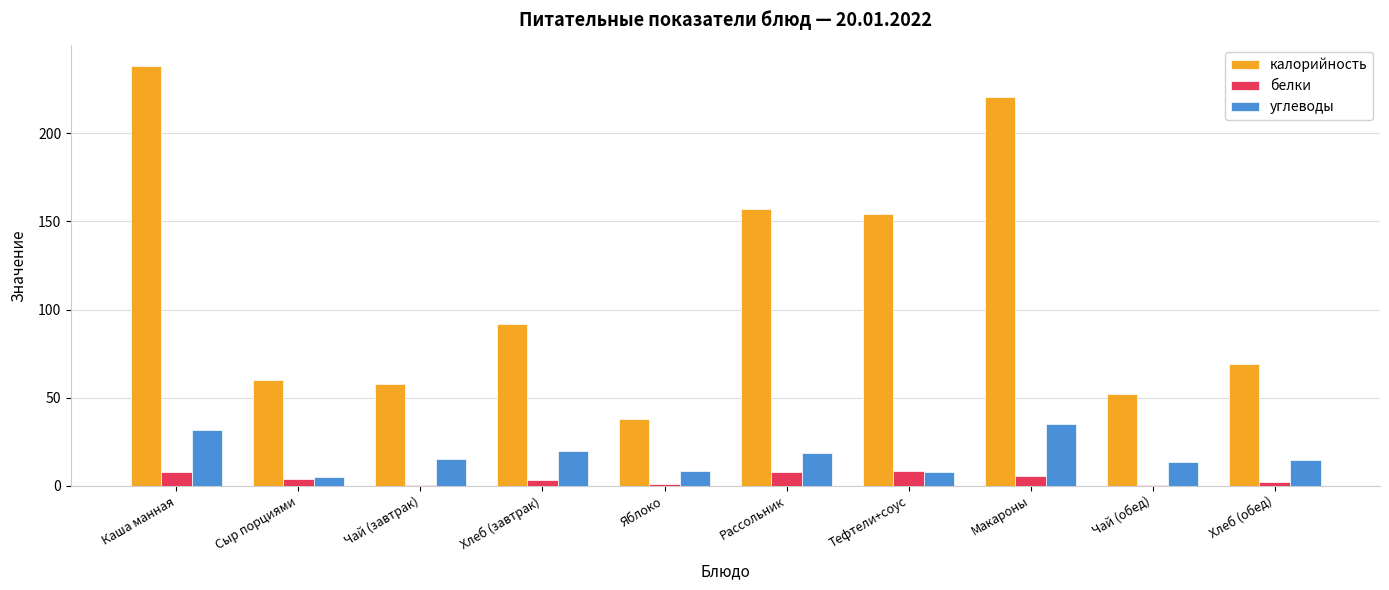

How many groups of bars are there?

10